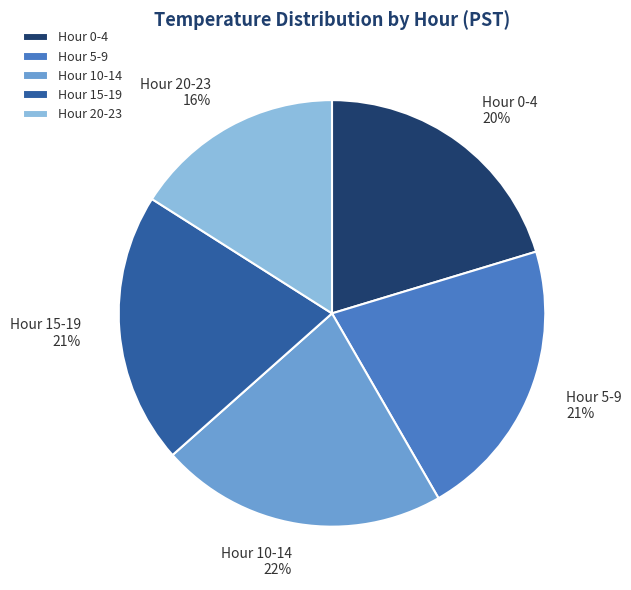

The Hour 10-14 slice represents 22% of the pie. True or false?

True